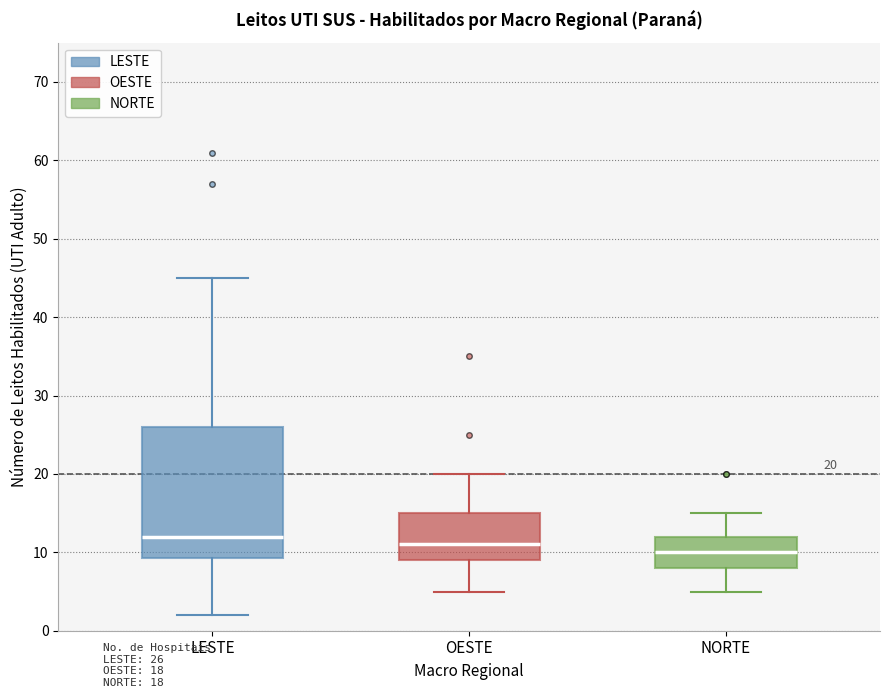

Which box has the highest median line?

LESTE